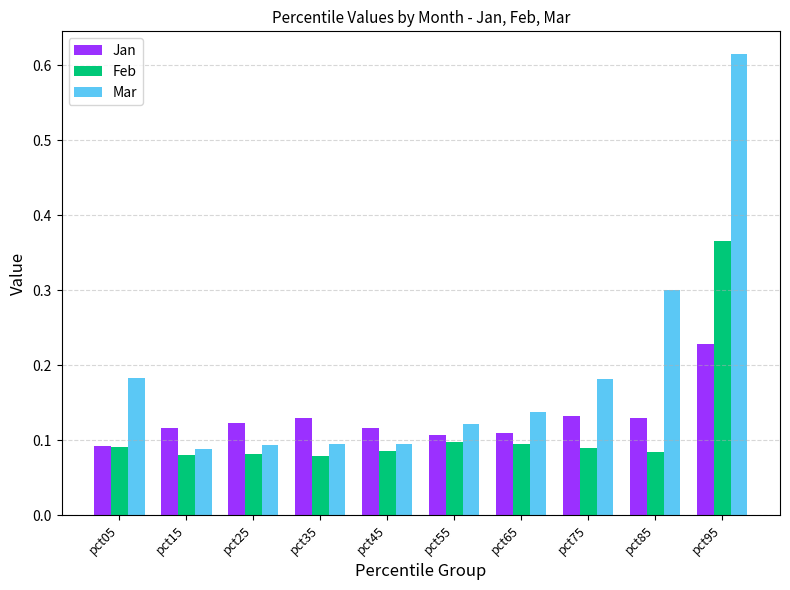

Count the Feb values in the range 0 to 1.

10